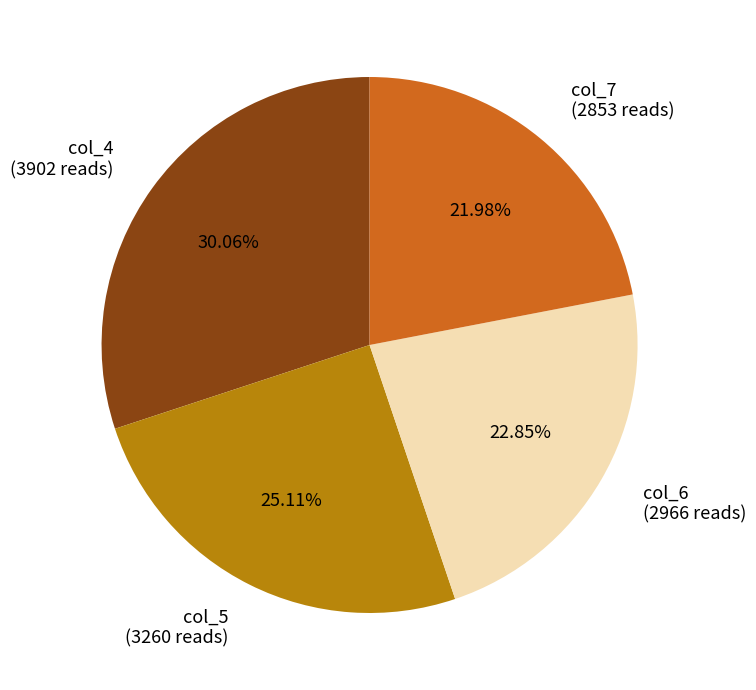

What is the smallest slice in the pie chart?

col_7